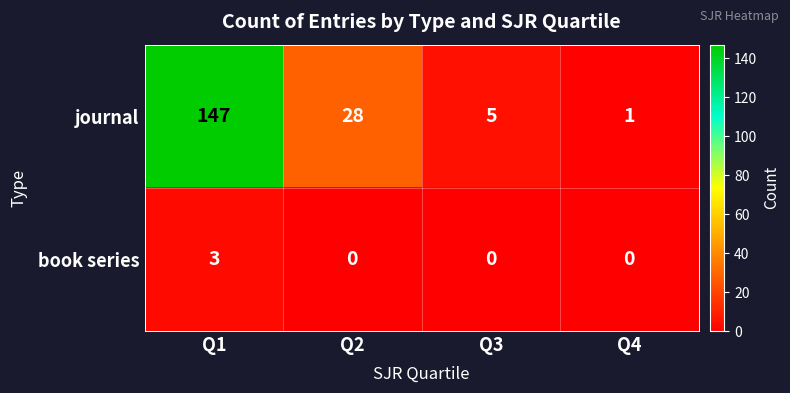

What is the difference between the highest and lowest values at Q2?

28